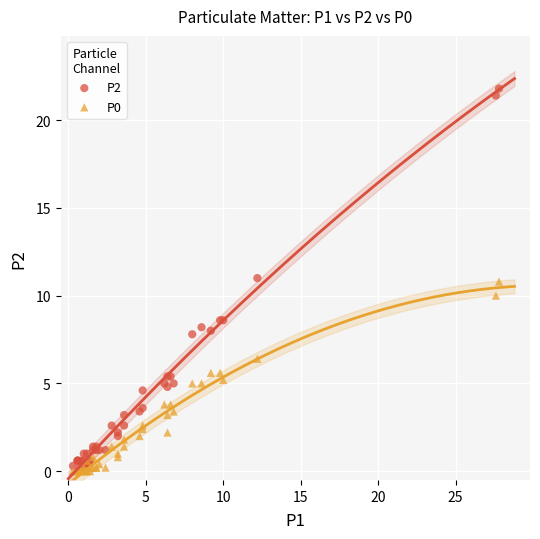

What are all the series names shown in the legend?

P2, P0